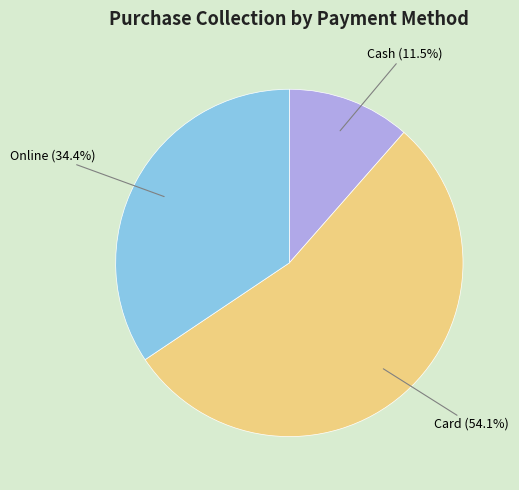

Is there any slice that represents more than half of the pie?

Yes